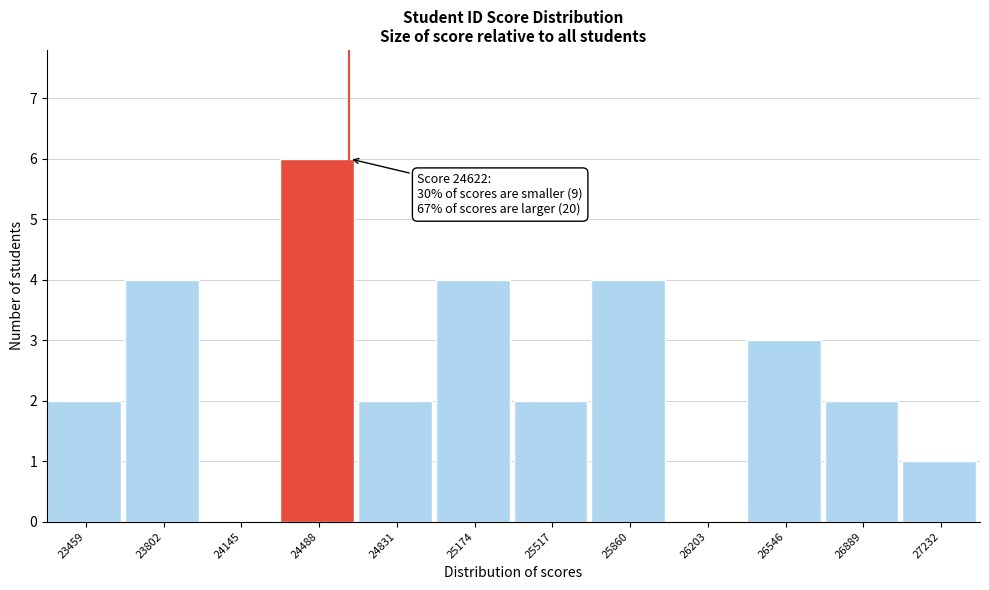

Which range on the x-axis has the tallest bar?

24300 to 24650